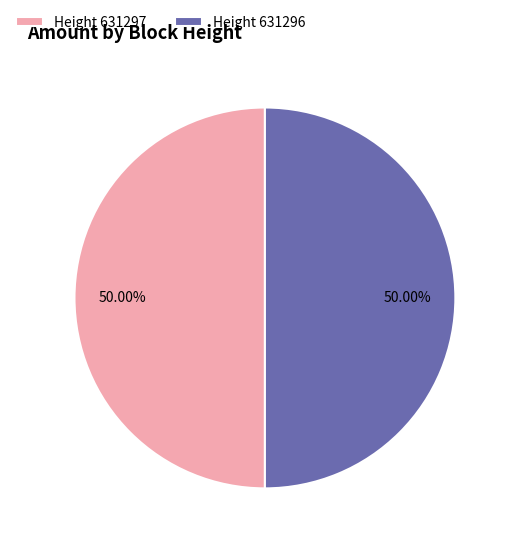

What is the ratio of the value at Height 631297 to the value at Height 631296?

1.0